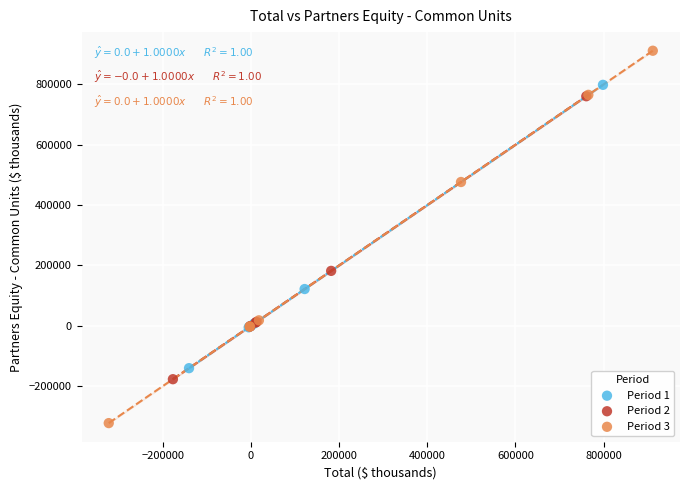

What are all the series names shown in the legend?

Period 1, Period 2, Period 3